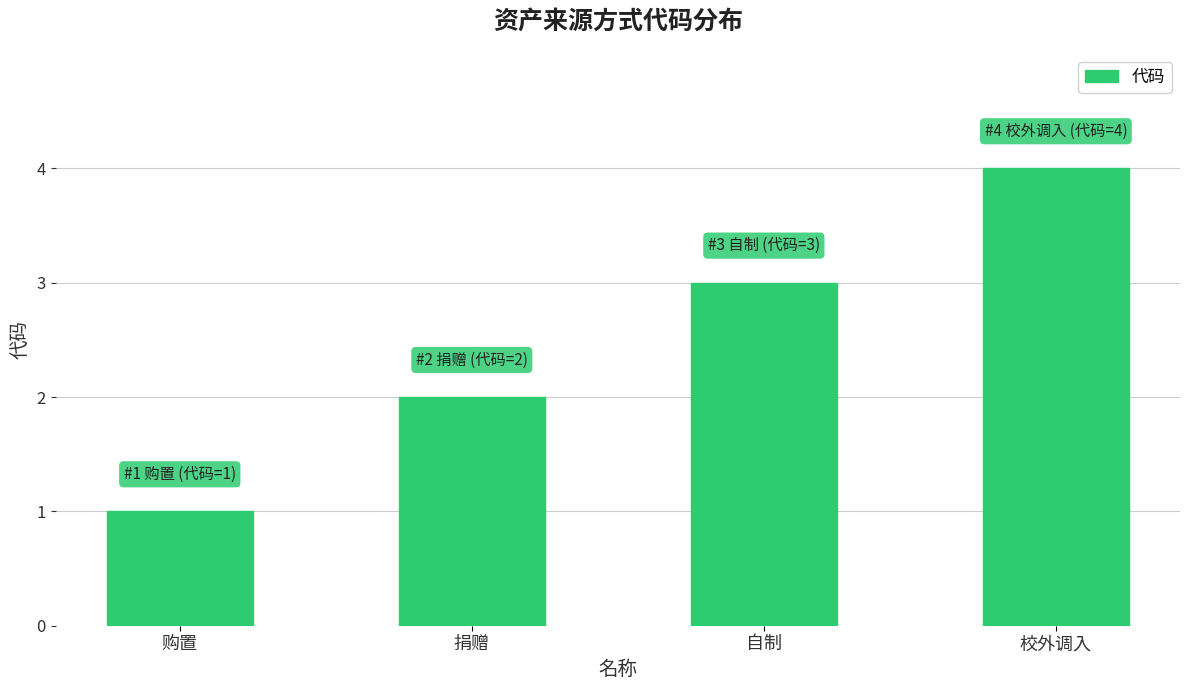

Are the bars grouped side by side (vs. stacked)?

No